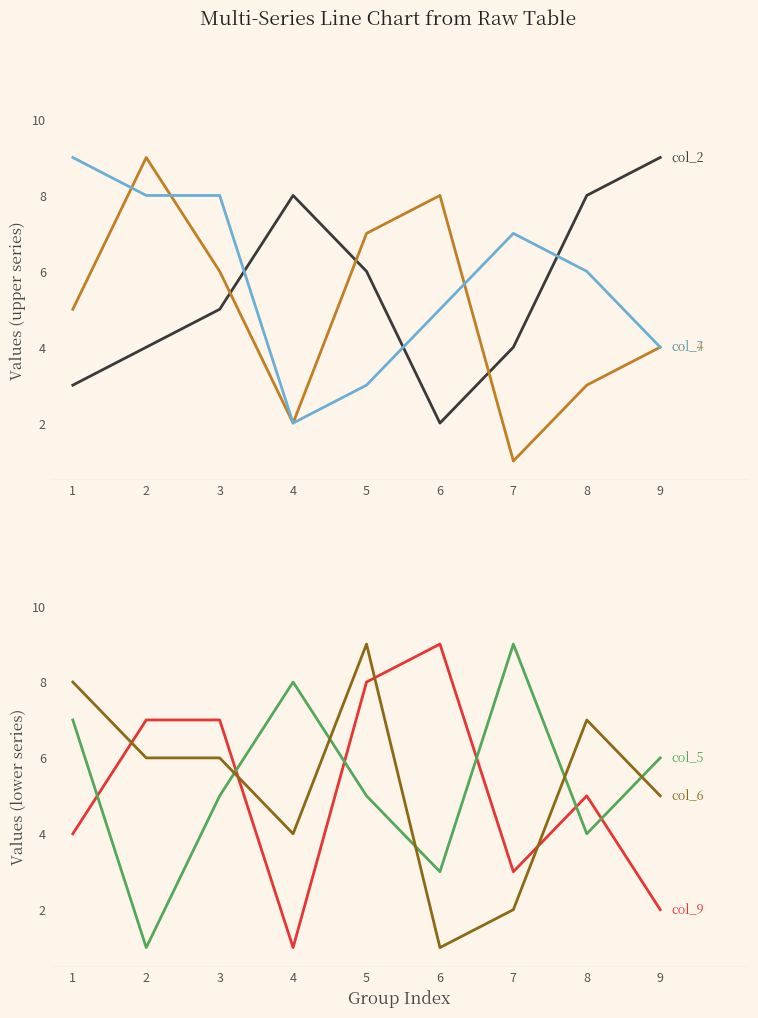

Which category has the highest value across all series?

9